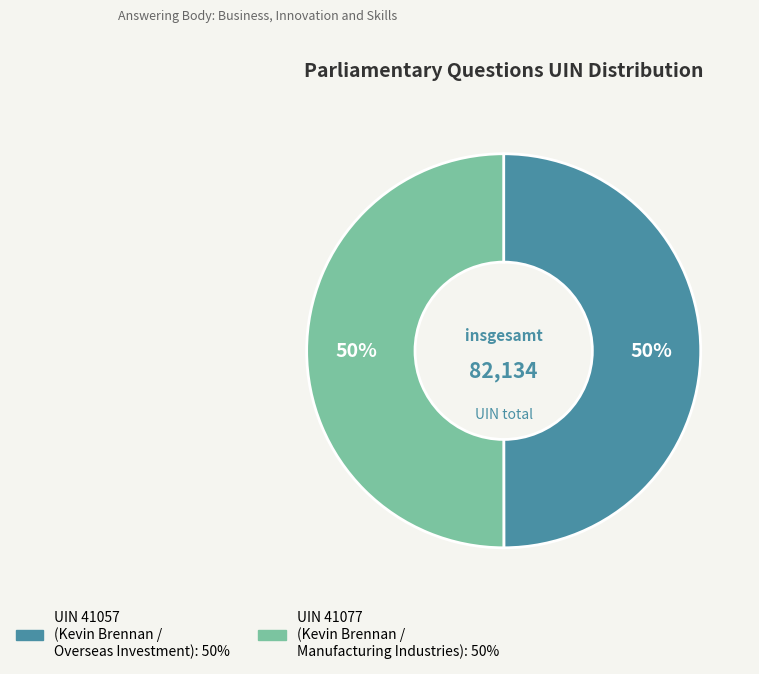

Count the number of slices in the pie.

2